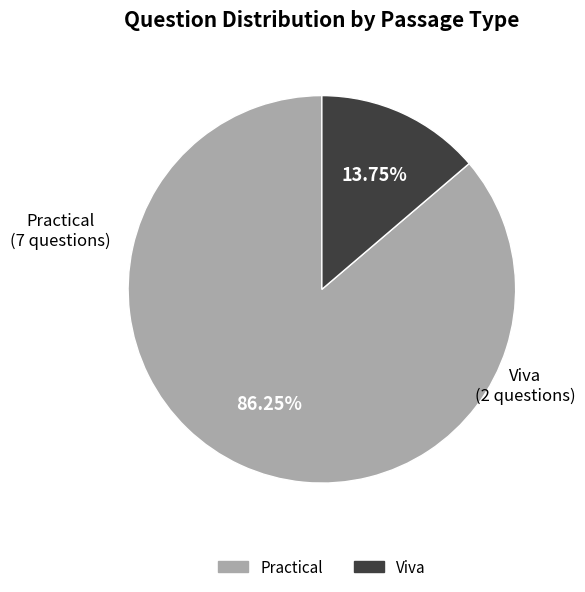

To the nearest percent, what is the average slice percentage?

50%